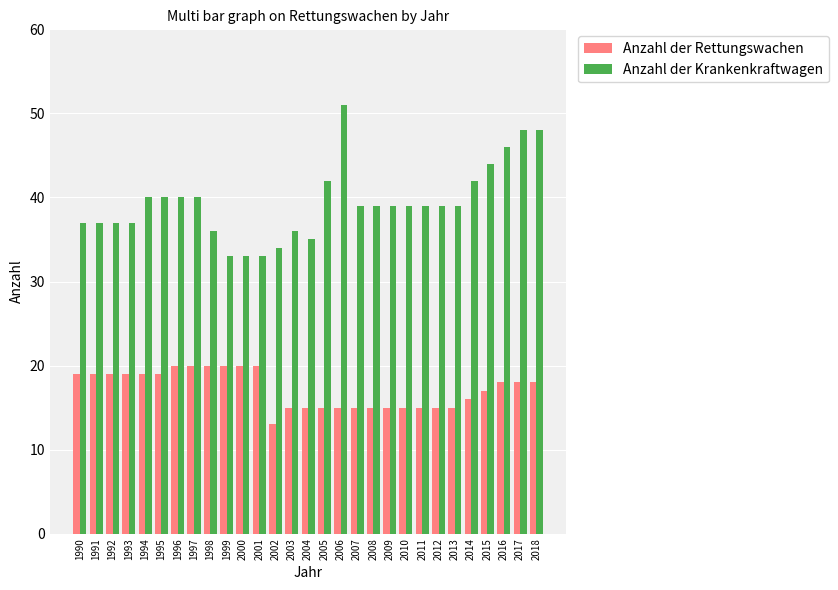

True or false: Anzahl der Rettungswachen has a value of 33 at 2001.

False